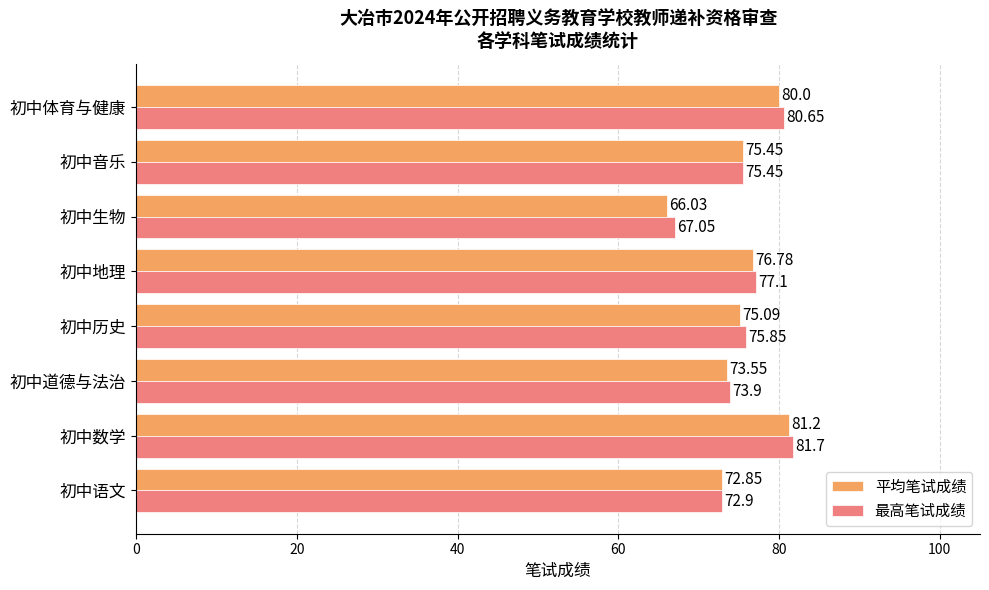

What is the highest value of the 最高笔试成绩 series?

81.7